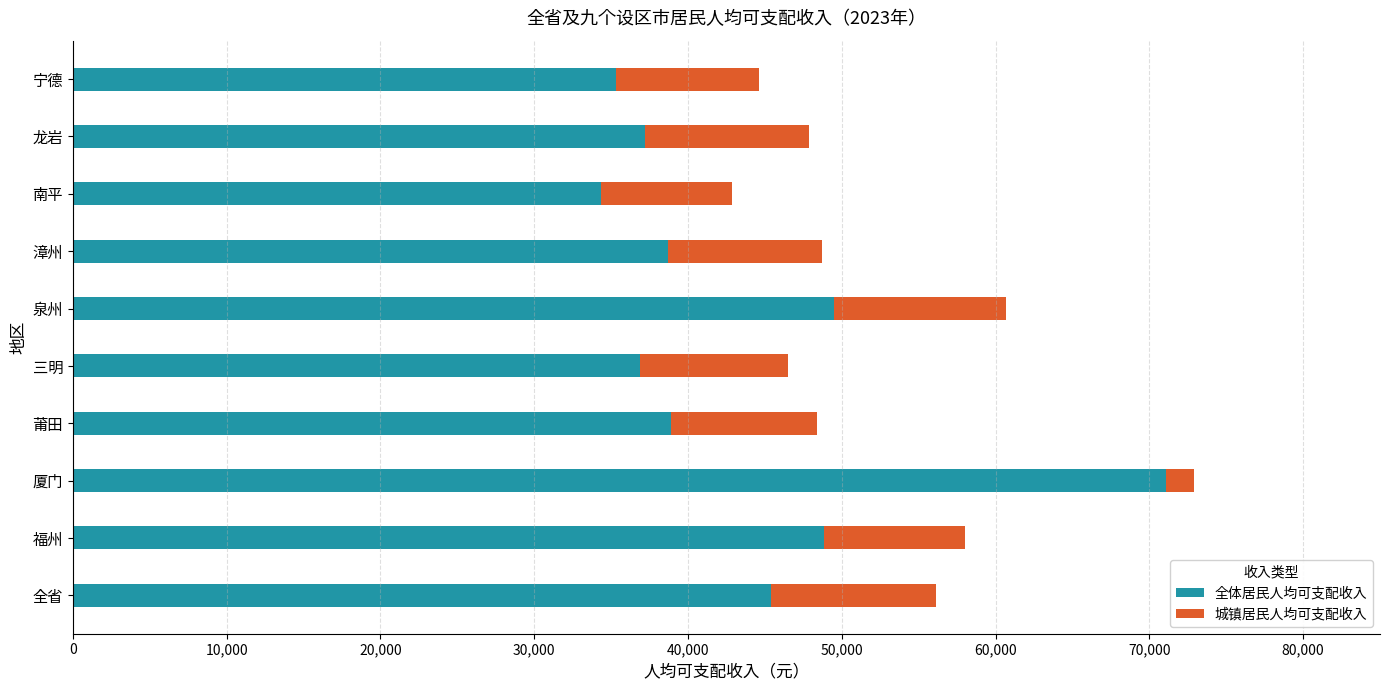

True or false: 全体居民人均可支配收入 has a value of 37240 at 龙岩.

True